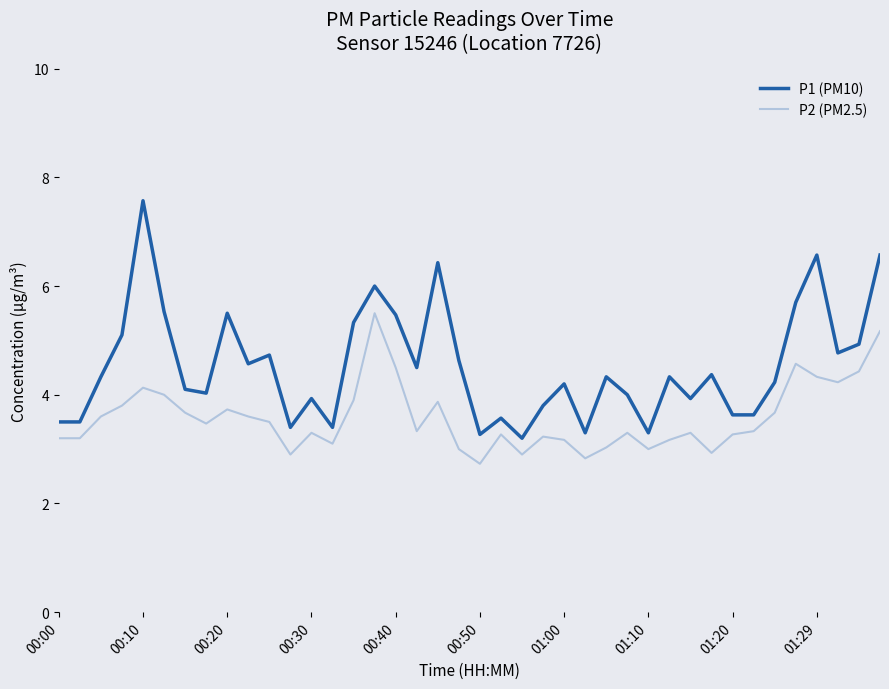

Which series has the largest range (max minus min)?

P1 (PM10)